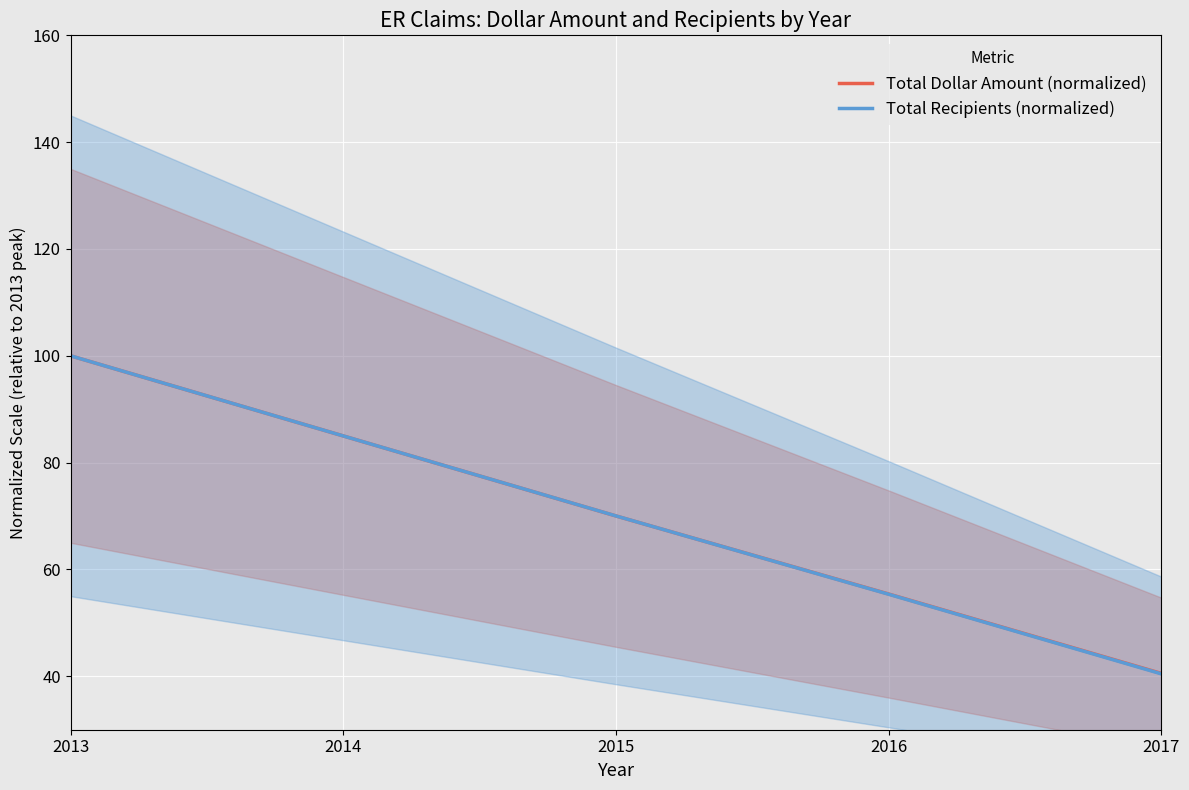

Reading left to right, transcribe all the data shown in this chart.

Total Dollar Amount (normalized): 2013=100.0	2014=85.0	2015=70.0	2016=55.4	2017=40.5
Total Recipients (normalized): 2013=100.0	2014=85.0	2015=70.0	2016=55.4	2017=40.5